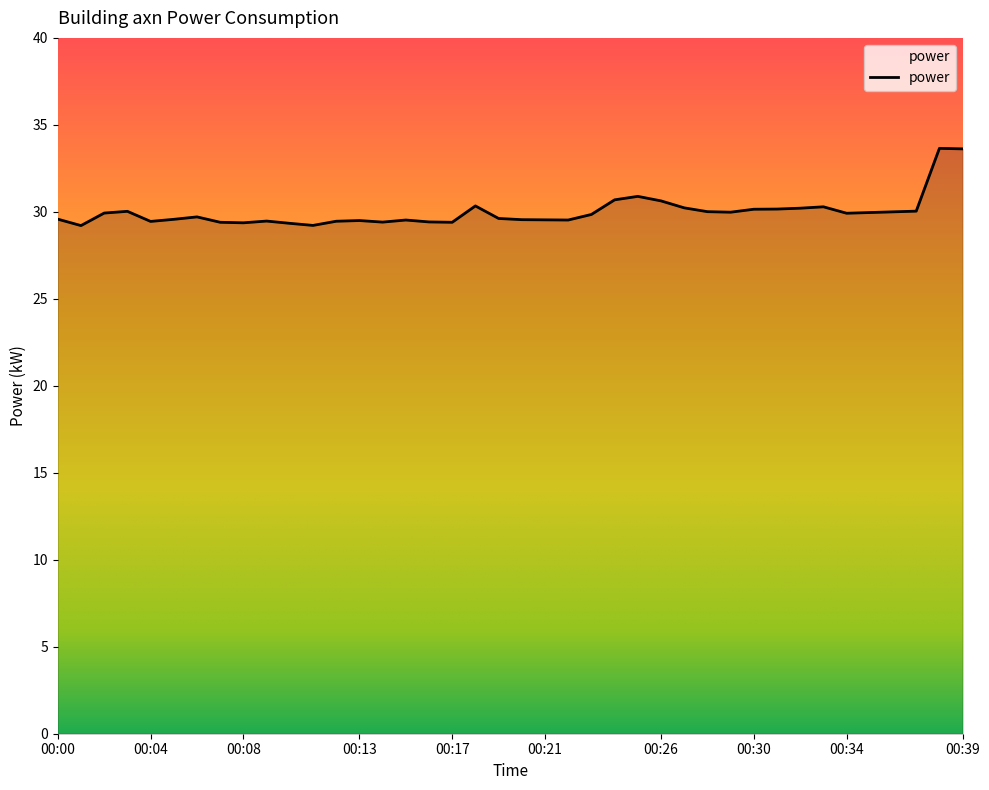

Count the number of data series in this chart.

1